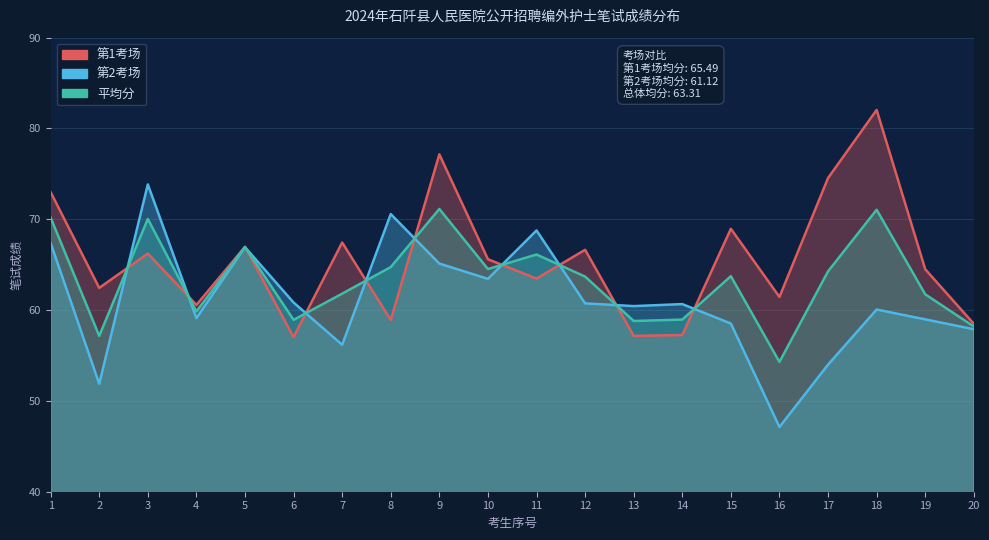

At which category is the sum across all series the highest?

9